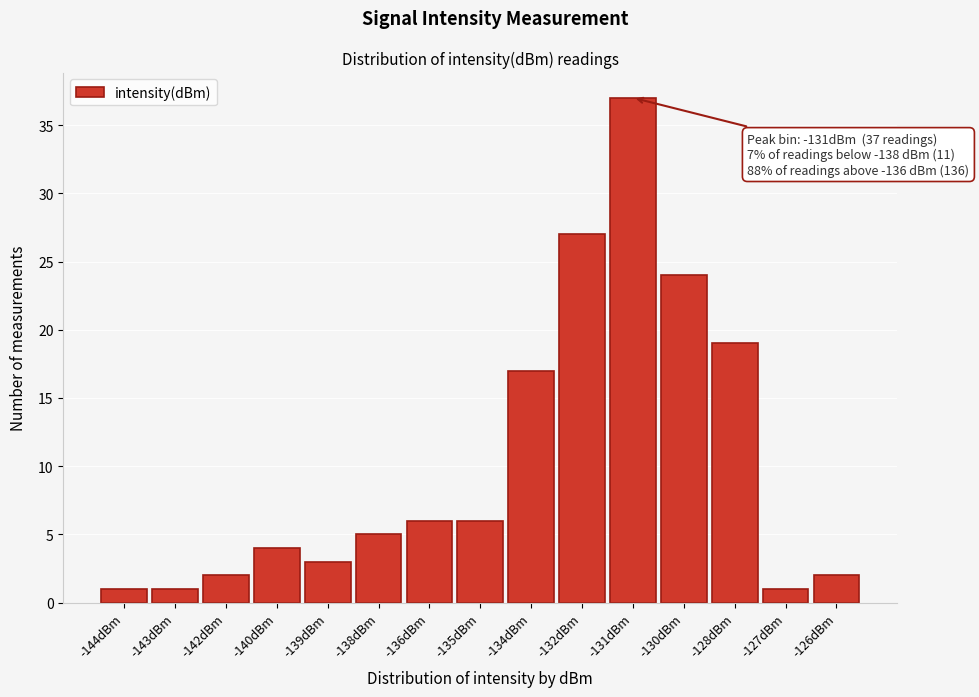

Reading left to right, extract all data points from this chart.

-144dBm=1	-143dBm=1	-142dBm=2	-140dBm=4	-139dBm=3	-138dBm=5	-136dBm=6	-135dBm=6	-134dBm=17	-132dBm=27	-131dBm=37	-130dBm=24	-128dBm=19	-127dBm=1	-126dBm=2